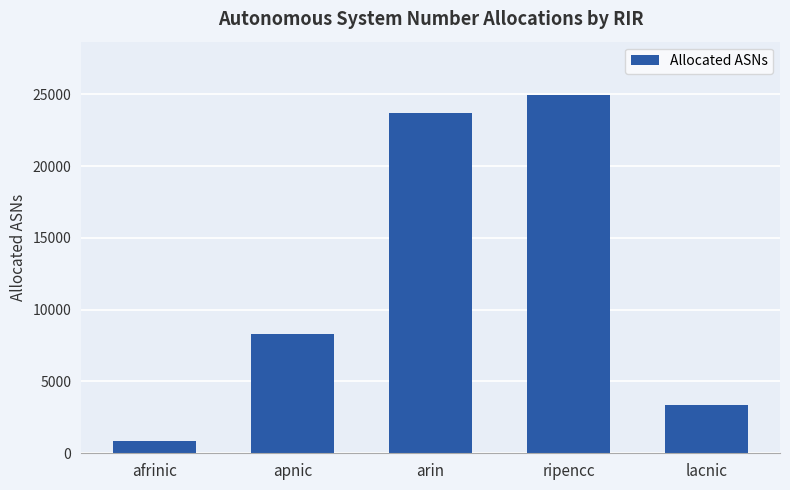

The value at ripencc is 10574. True or false?

False